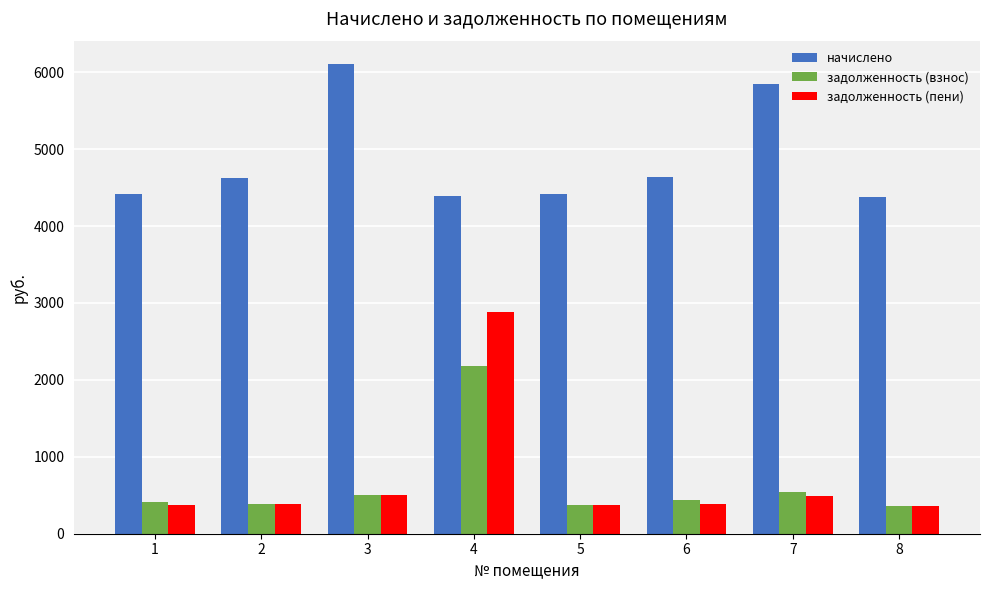

Count the number of categories in the chart.

8